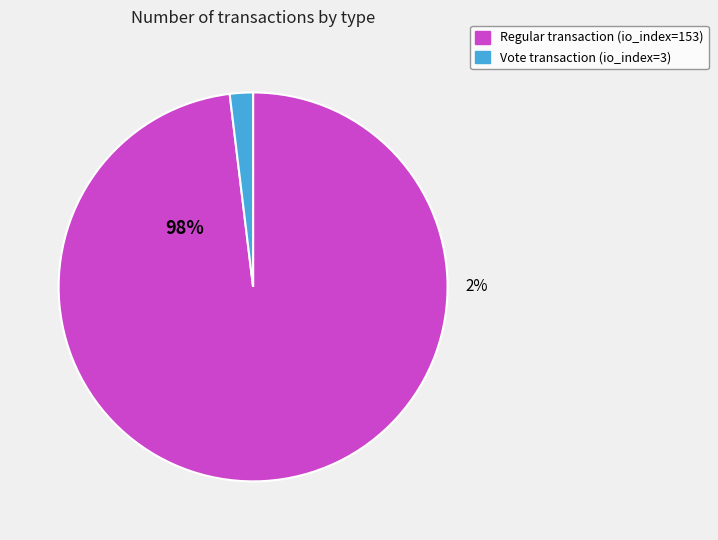

What percentage is NOT represented by Vote (io_index=3)?

98.1%